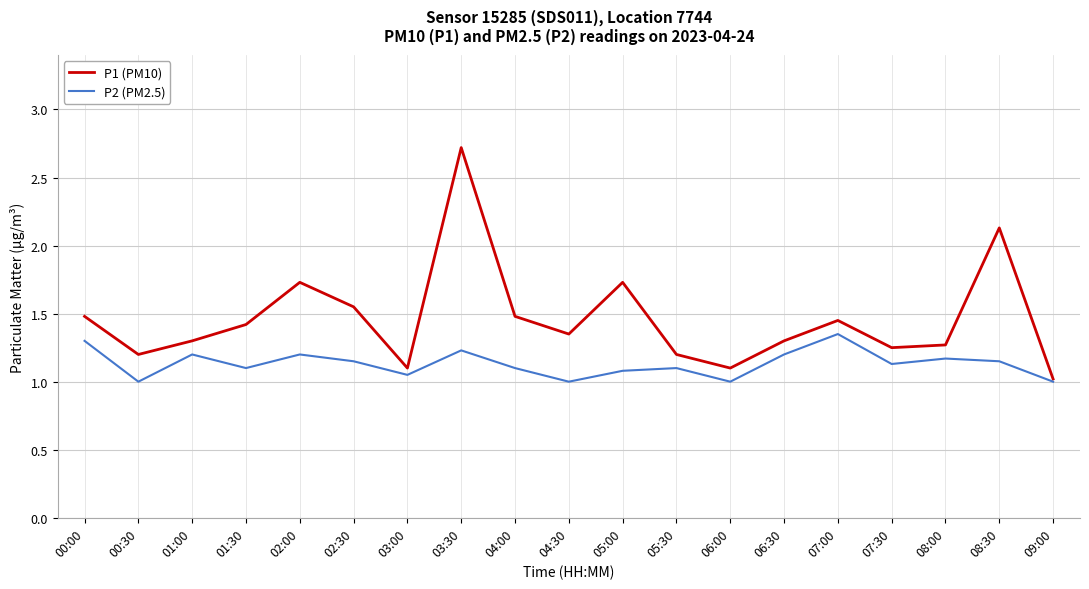

What is the difference between the highest and lowest values at 06:00?

0.1